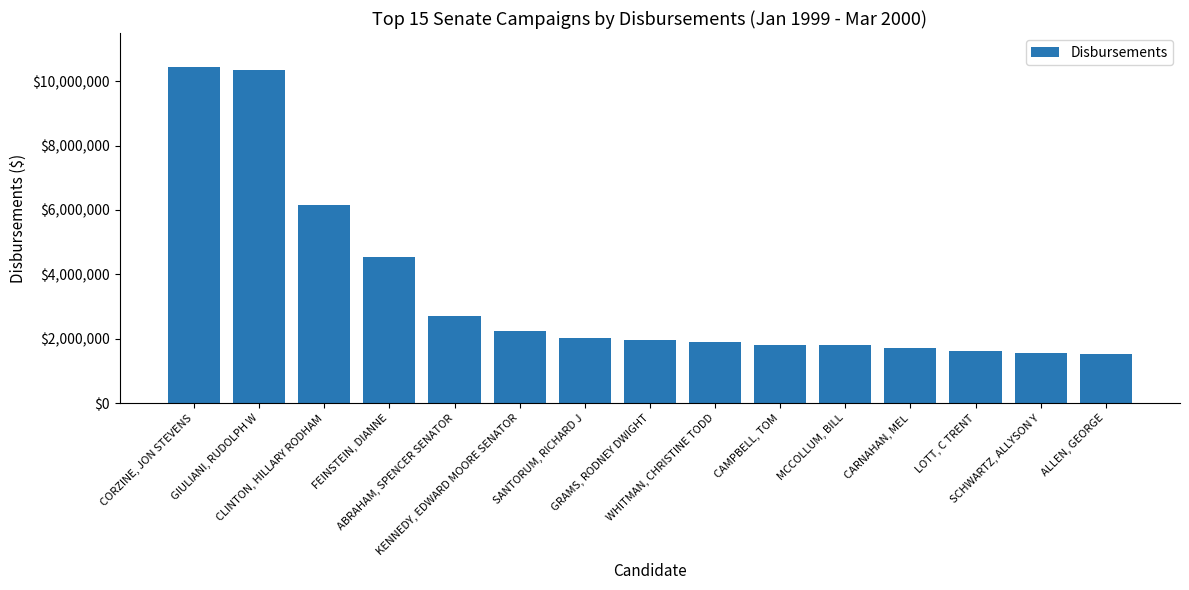

What is the difference between the maximum and minimum values?

8933470